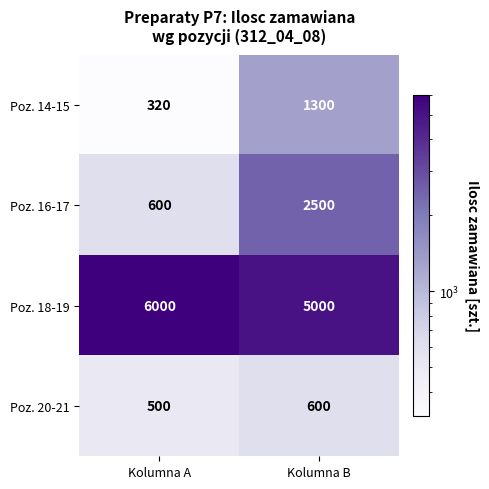

The Poz. 14-15 series shows 320 at Kolumna A. True or false?

True